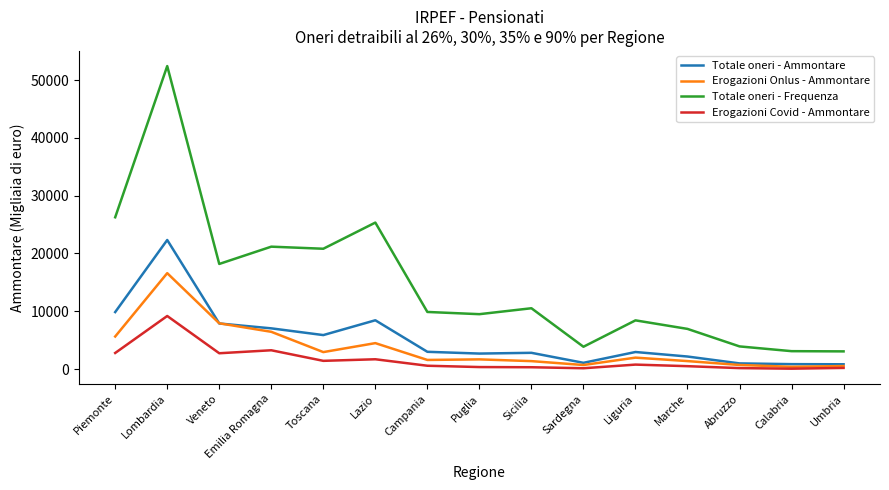

Which series changed the most between Toscana and Lazio?

Totale oneri - Frequenza